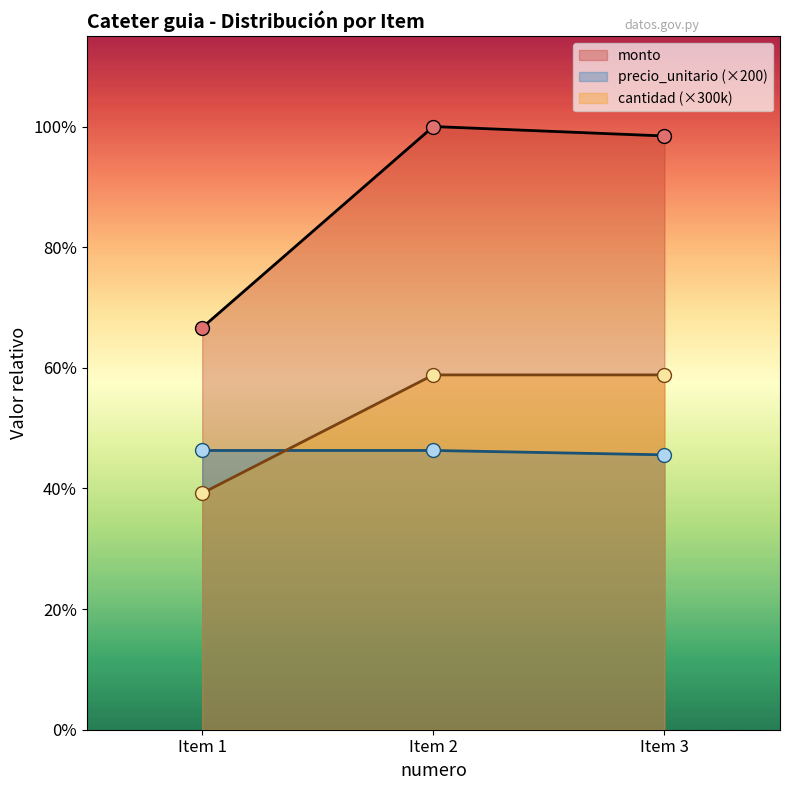

How many distinct data groups are displayed?

3